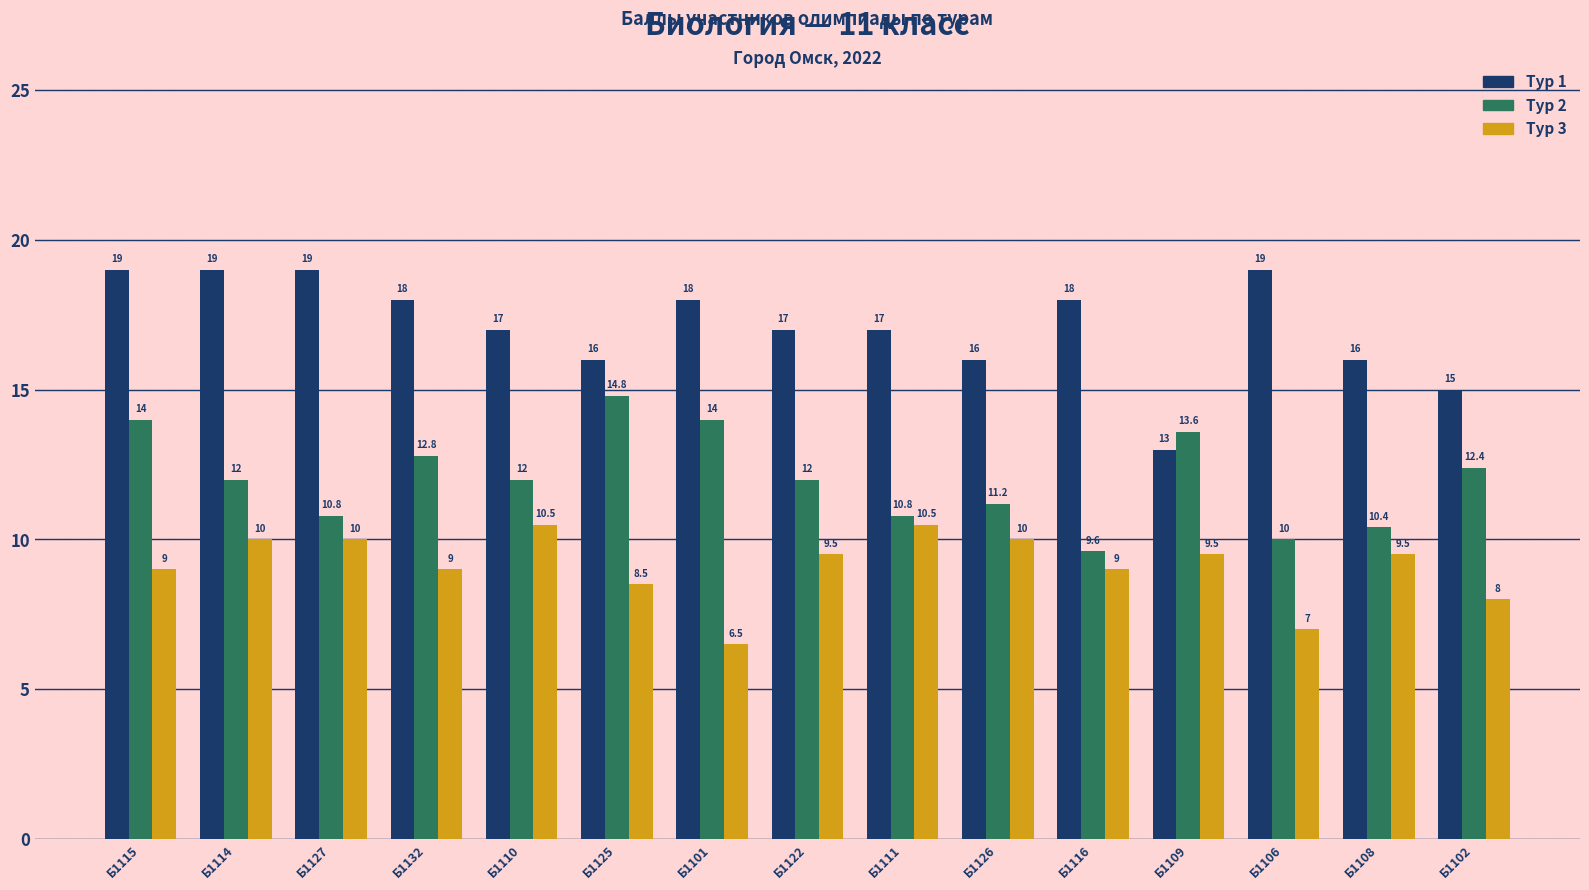

List the series in order of their peak value, highest first.

Тур 1, Тур 2, Тур 3